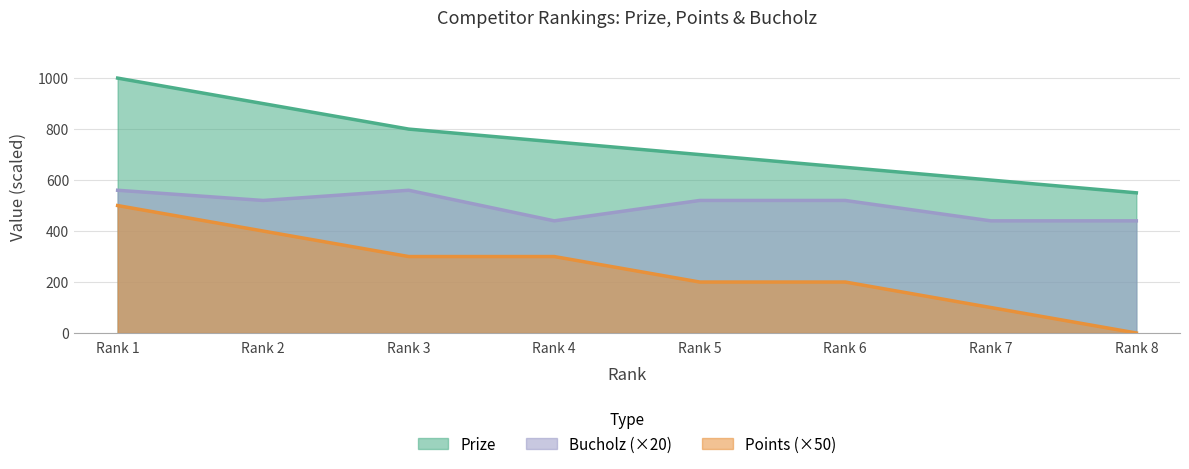

The value of Bucholz (×20) at Rank 3 is 149. True or false?

False